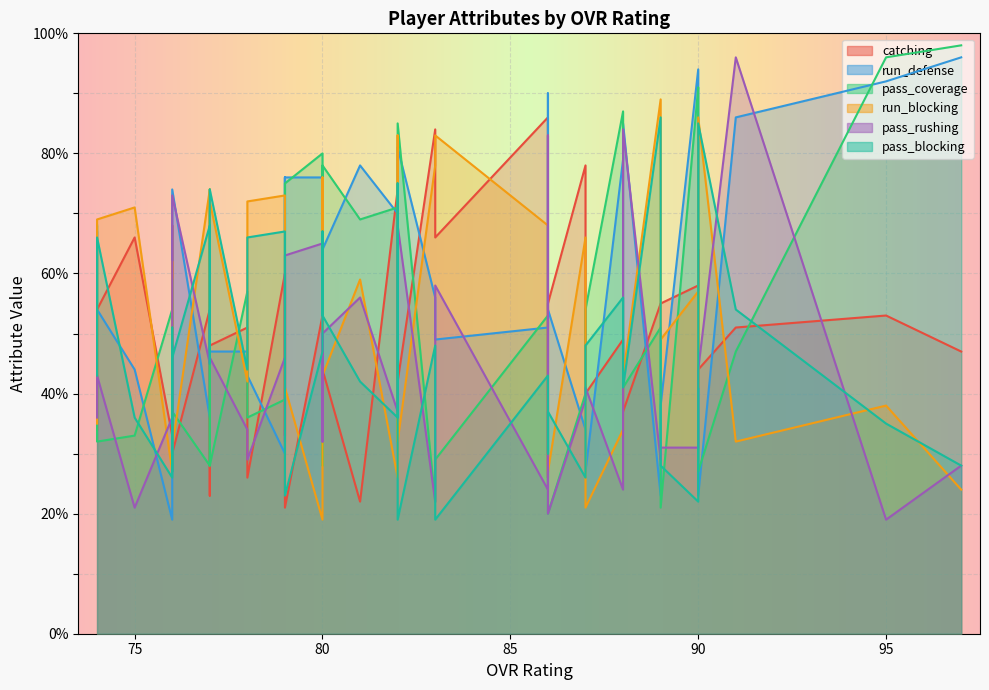

How many data points in pass_coverage are above 54?

17